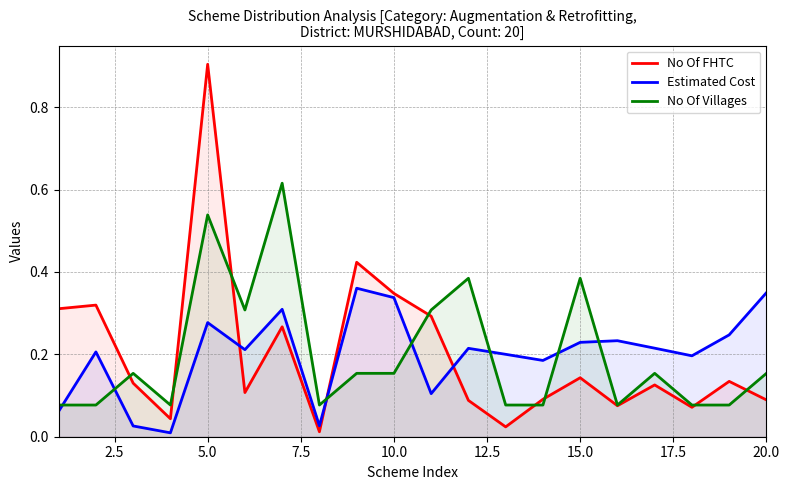

What is the average value of the Estimated Cost series?

0.2